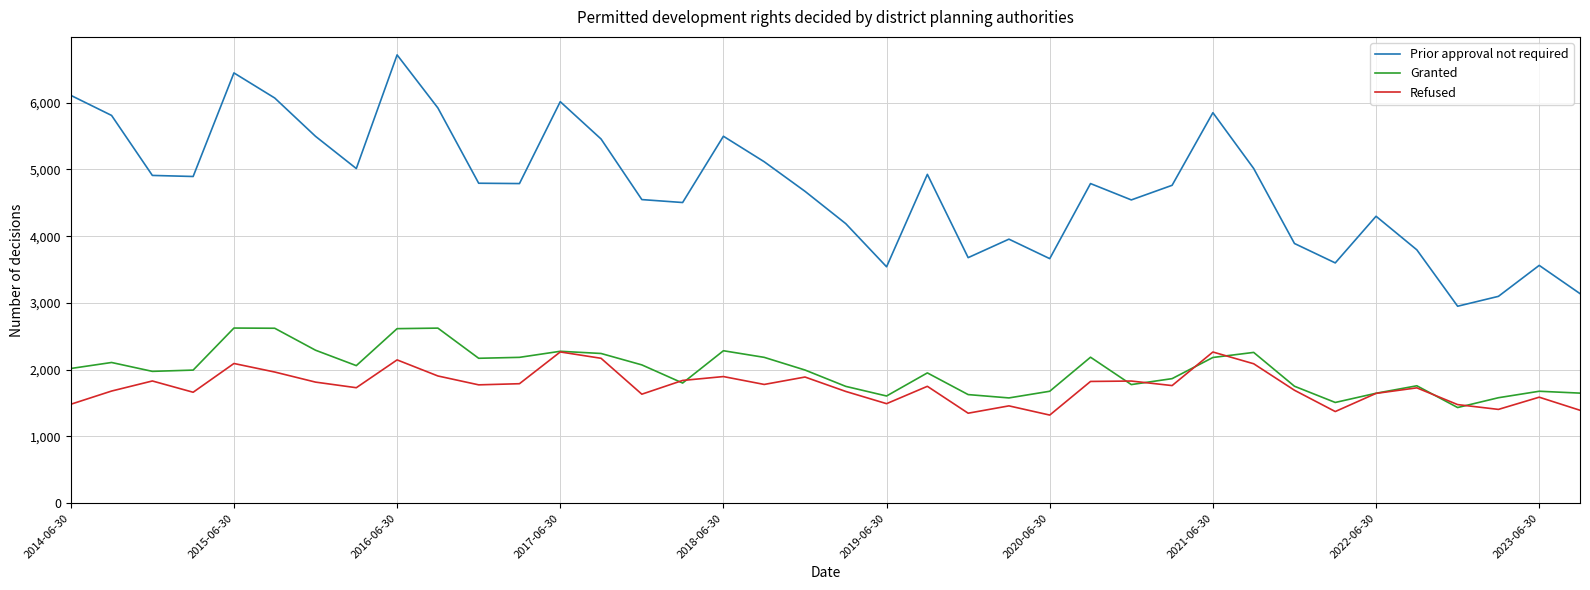

How many categories are shown in the chart?

38